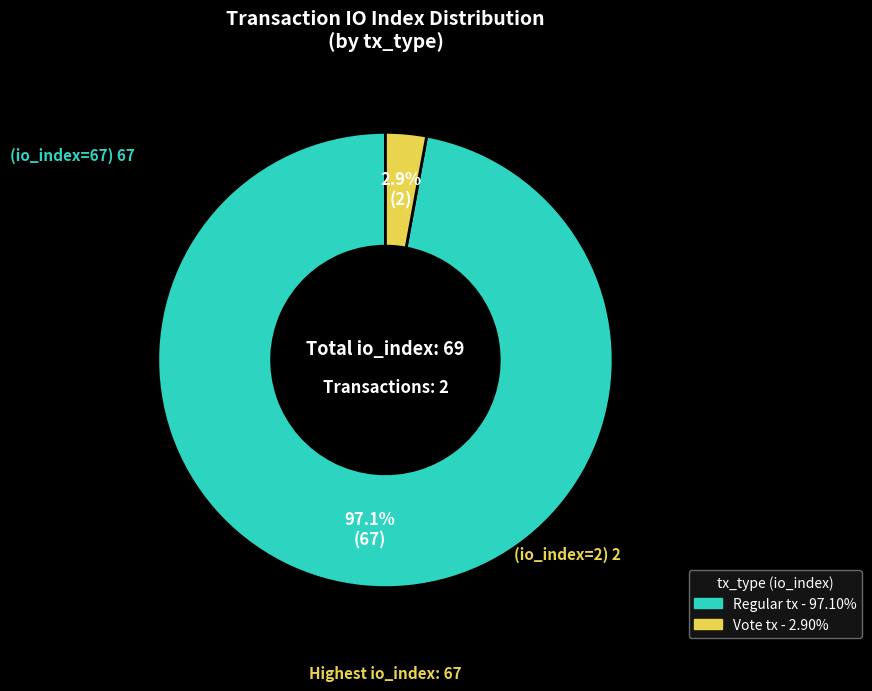

Which category accounts for the majority?

Regular (io_index=67)